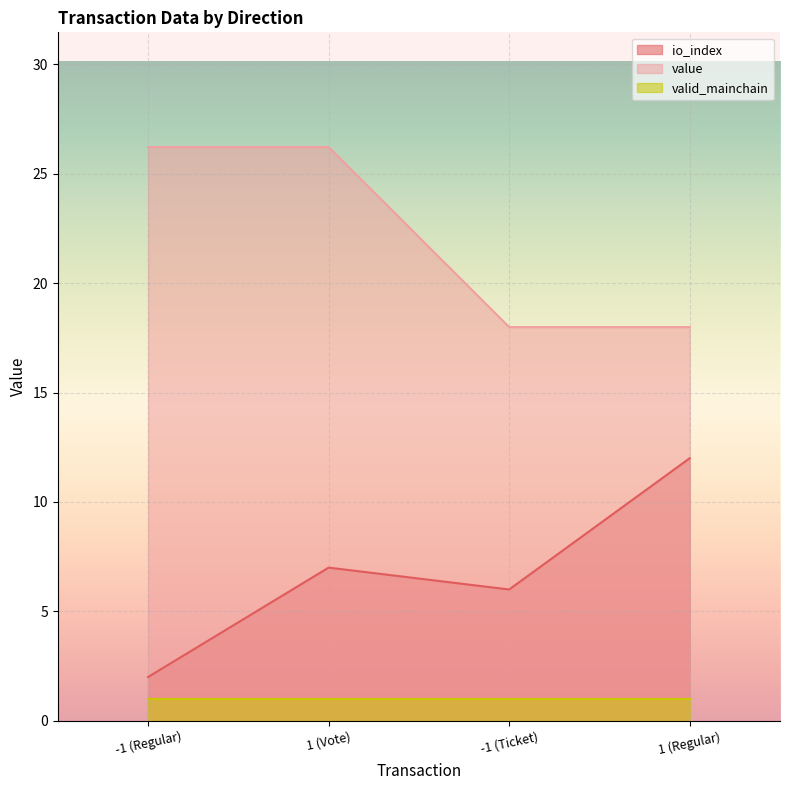

True or false: value and io_index intersect in this chart.

False